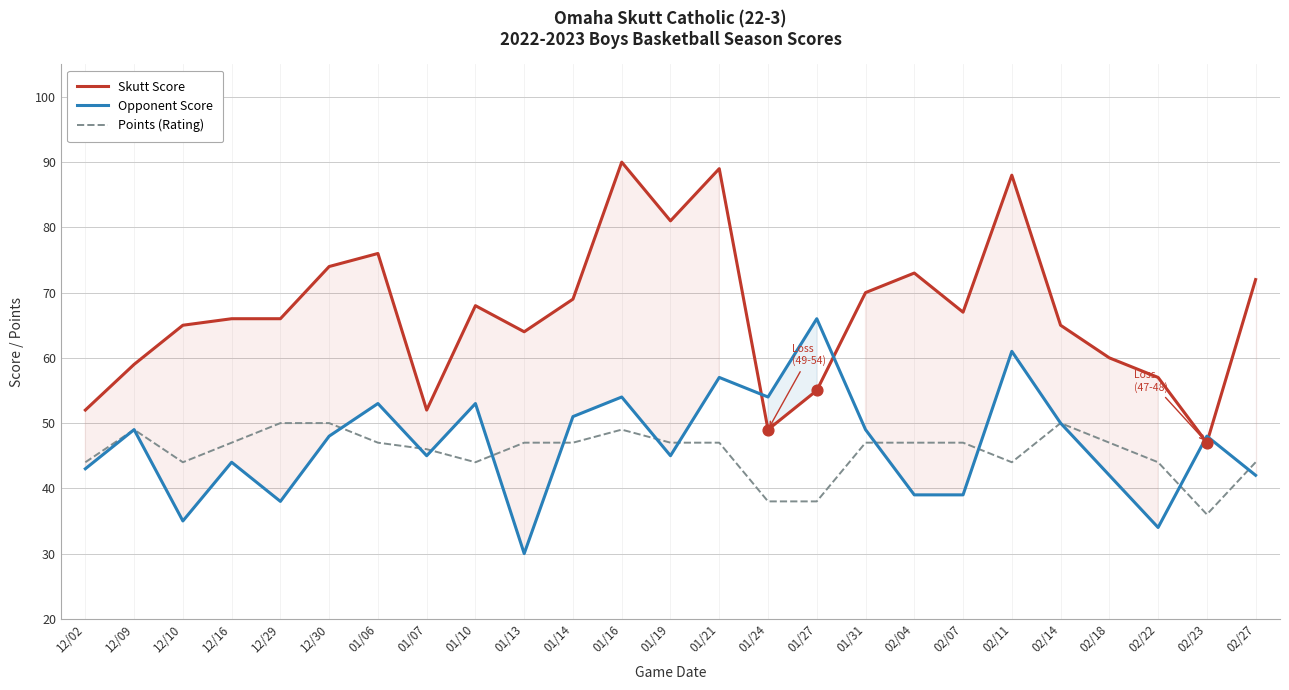

Which series has the largest Y range (max minus min)?

Skutt Score